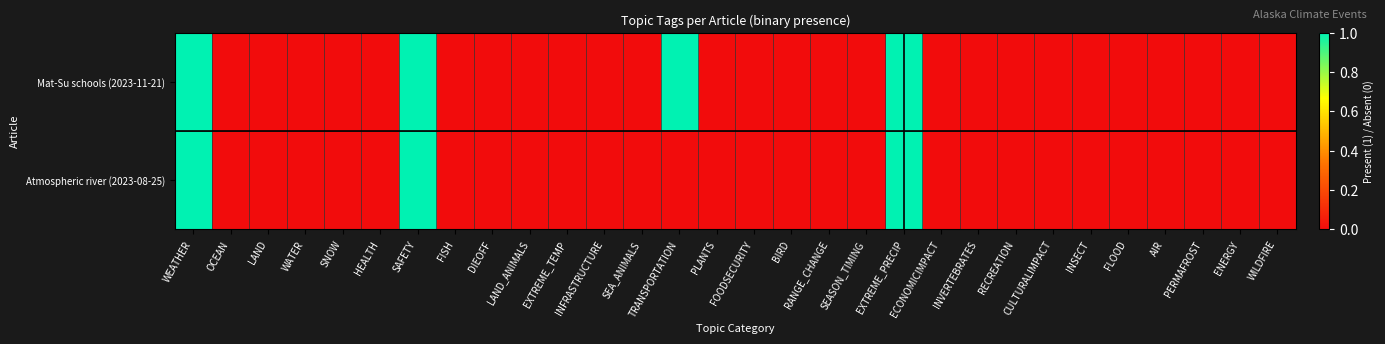

Which series changed the most between LAND_ANIMALS and SEASON_TIMING?

Mat-Su schools (2023-11-21)